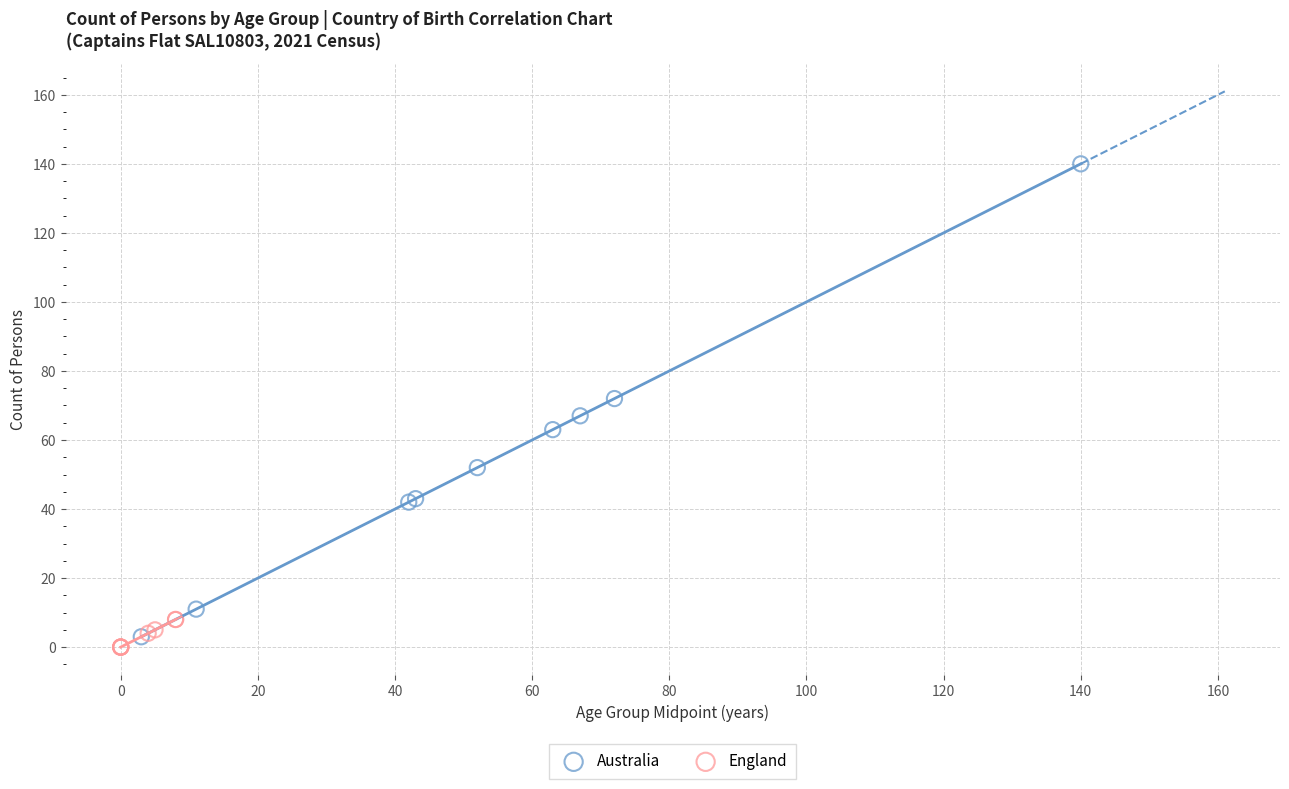

Which series reaches the maximum Y coordinate?

Australia